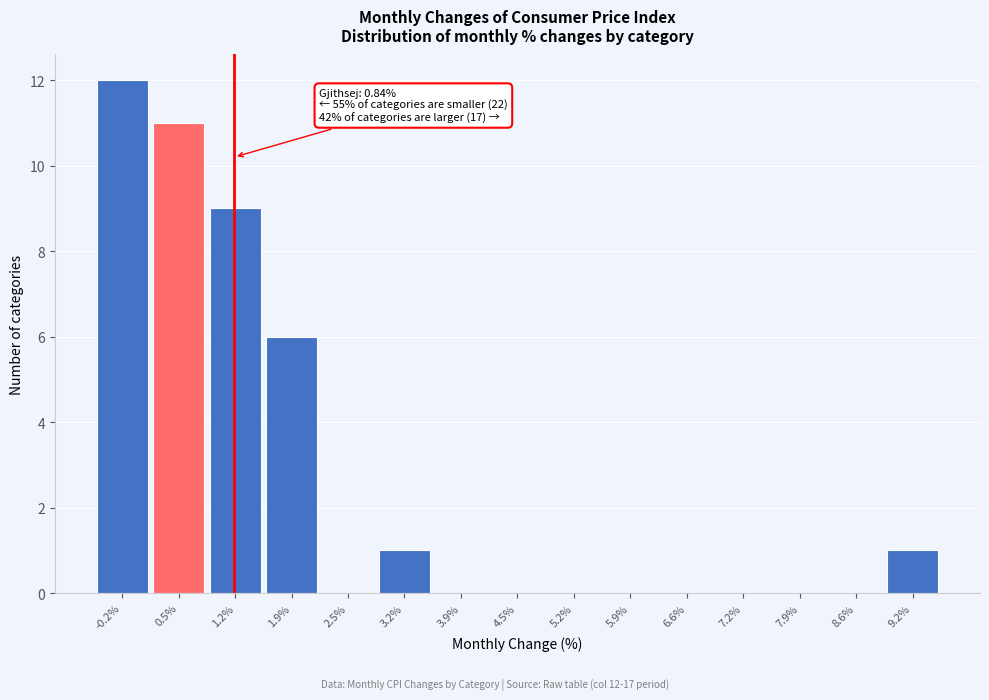

Reading left to right, list all the values displayed in this chart.

-0.2%=12	0.5%=11	1.2%=9	1.9%=6	2.5%=0	3.2%=1	3.9%=0	4.5%=0	5.2%=0	5.9%=0	6.6%=0	7.2%=0	7.9%=0	8.6%=0	9.2%=1